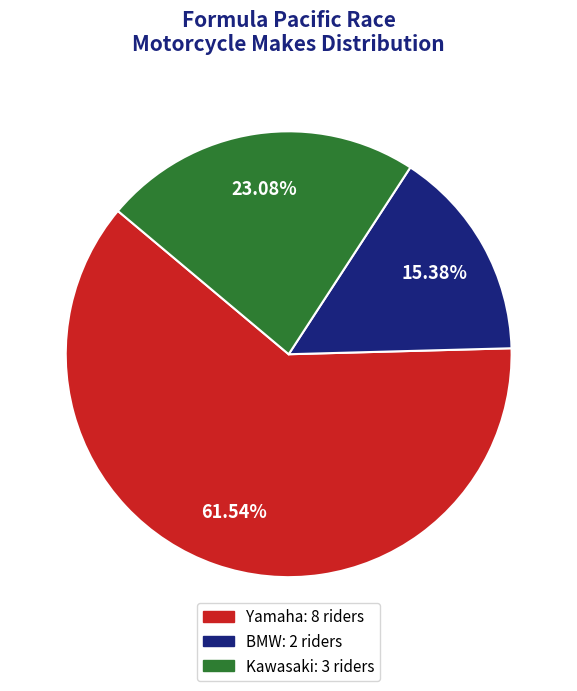

Is there a majority slice in this chart?

Yes